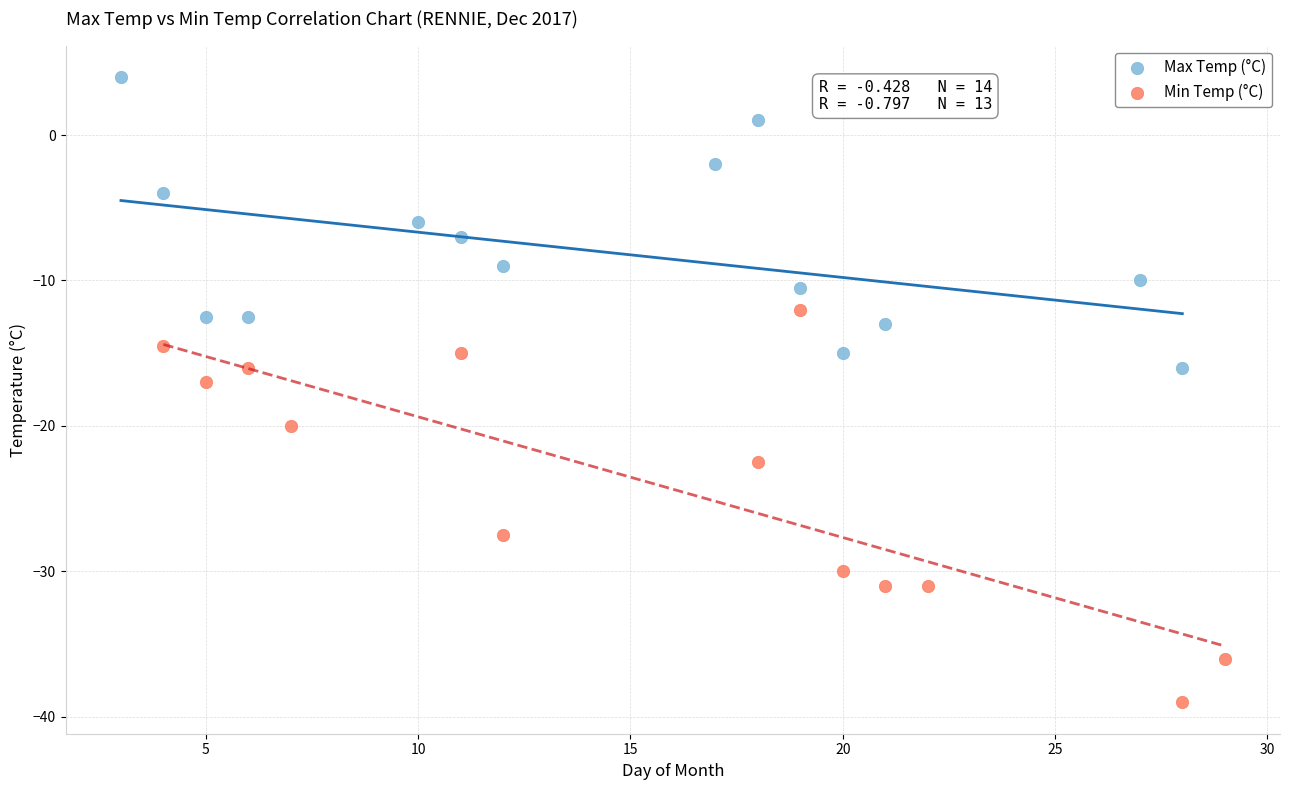

Which series has the largest Y range (max minus min)?

Min Temp (°C)